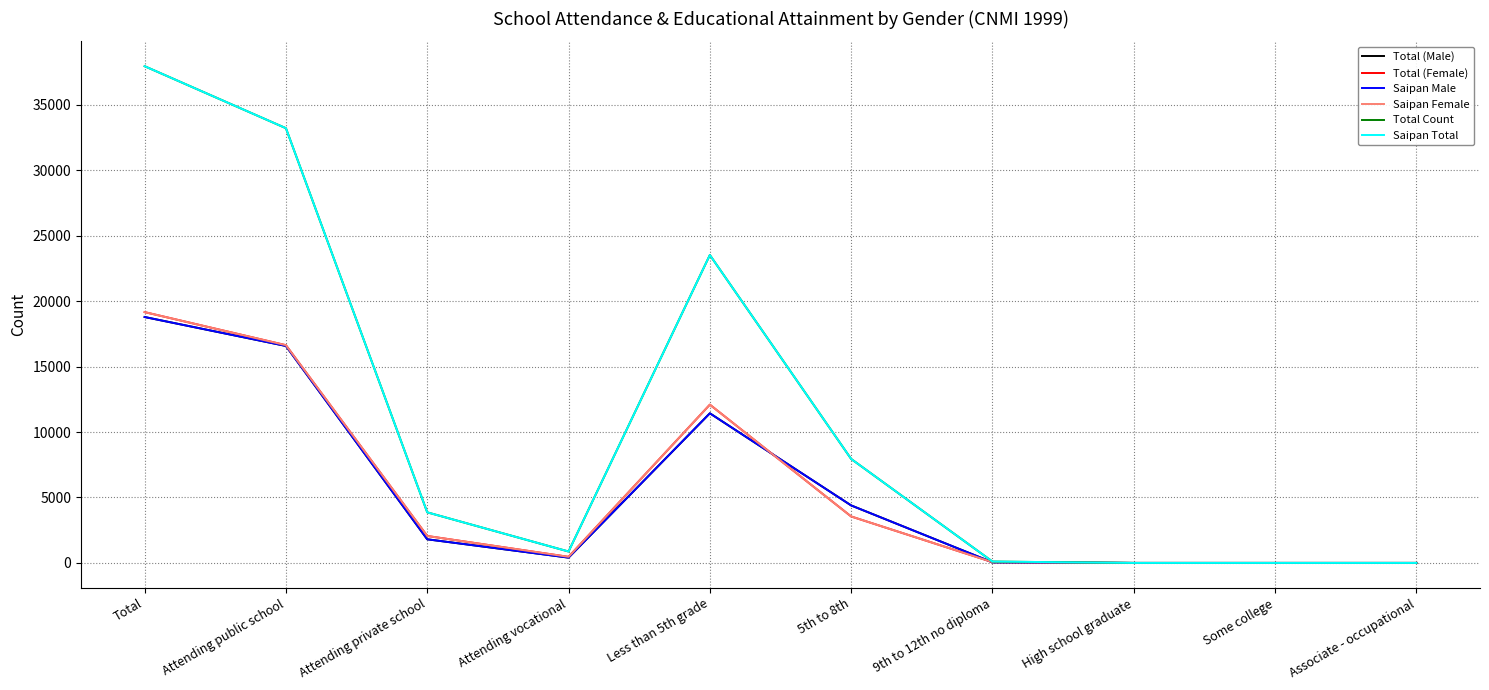

Is this an area chart (filled region under the line)?

No